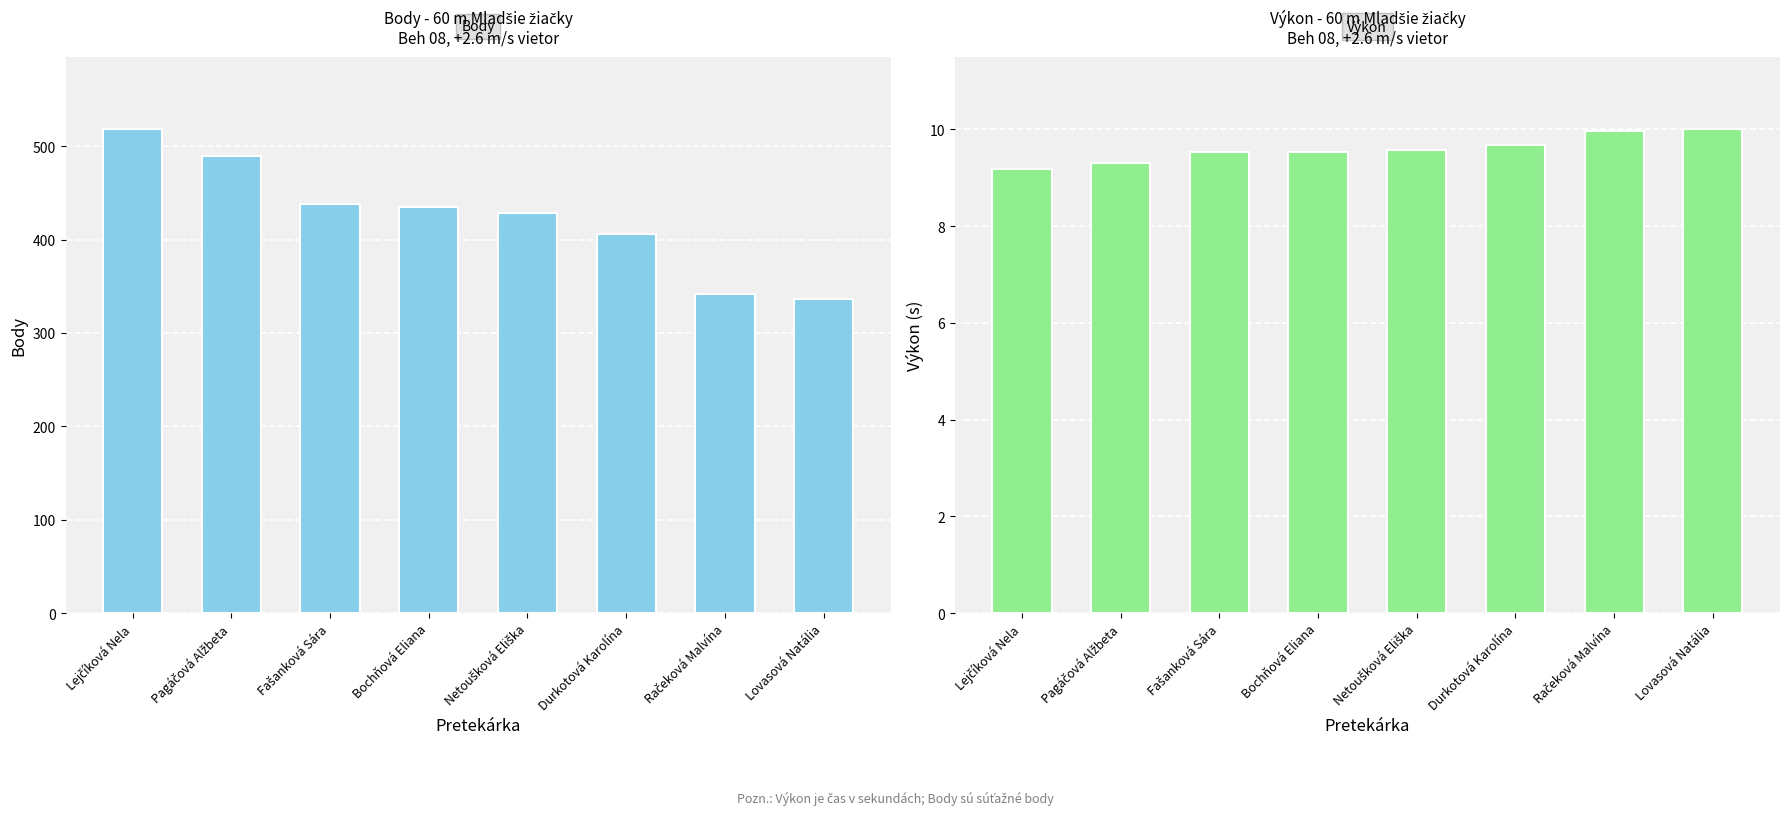

At which category is the sum across all series the highest?

Lejčíková Nela